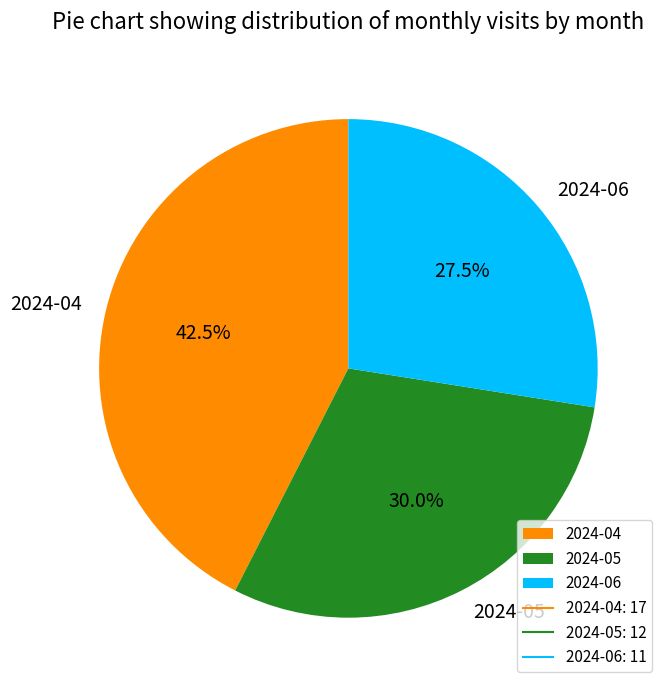

Is there a majority slice in this chart?

No